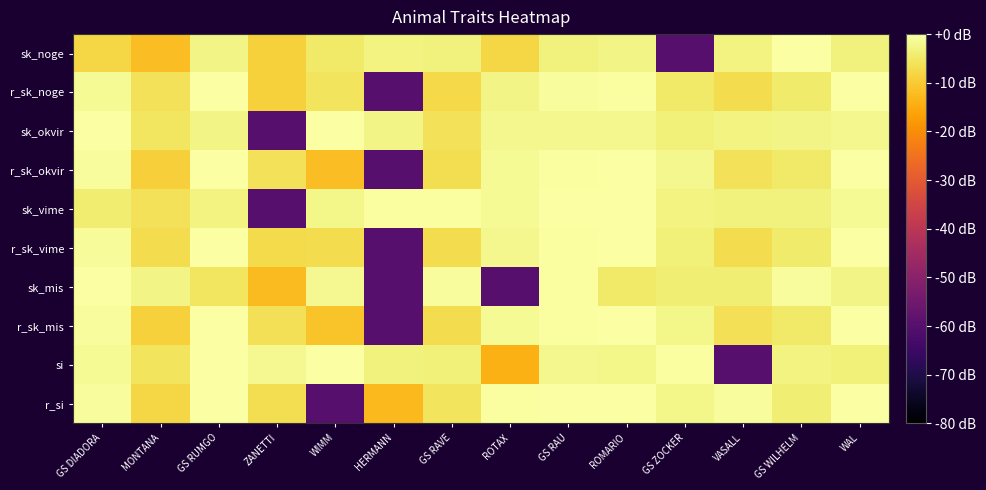

Between GS RAVE and GS ZOCKER, which series saw the biggest shift?

sk_noge